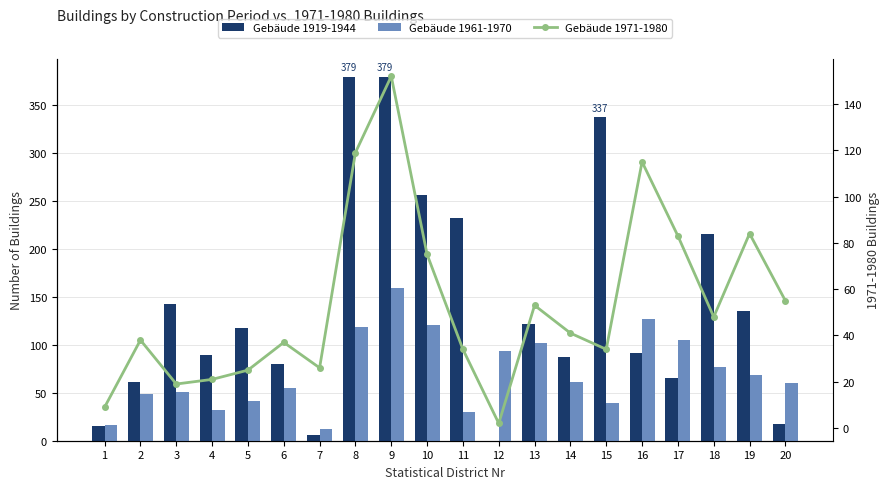

Reading right to left, list all the values displayed in this chart.

Gebäude 1919-1944: 20=17	19=135	18=215	17=65	16=91	15=337	14=87	13=122	12=0	11=232	10=256	9=379	8=379	7=6	6=80	5=117	4=89	3=143	2=61	1=15
Gebäude 1961-1970: 20=60	19=68	18=77	17=105	16=127	15=39	14=61	13=102	12=93	11=30	10=121	9=159	8=119	7=12	6=55	5=41	4=32	3=51	2=49	1=16
Gebäude 1971-1980: 20=55	19=84	18=48	17=83	16=115	15=34	14=41	13=53	12=2	11=34	10=75	9=152	8=119	7=26	6=37	5=25	4=21	3=19	2=38	1=9